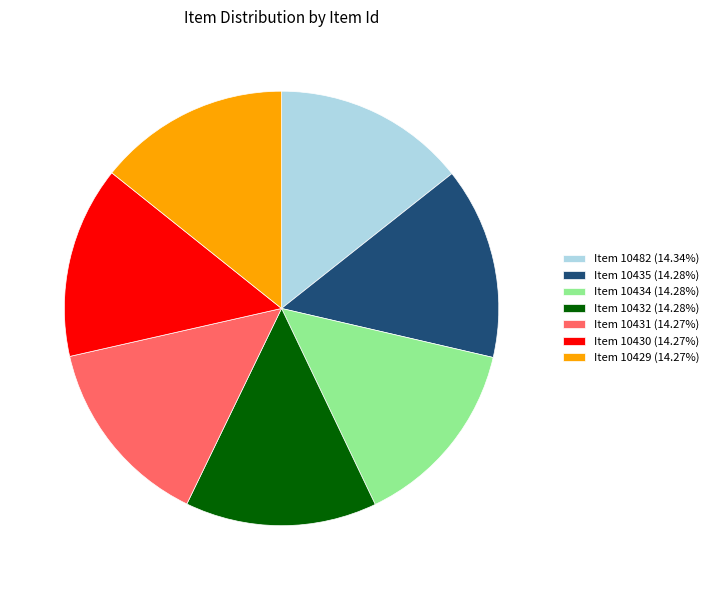

Combined, do Item 10435 and Item 10430 account for over 50%?

No